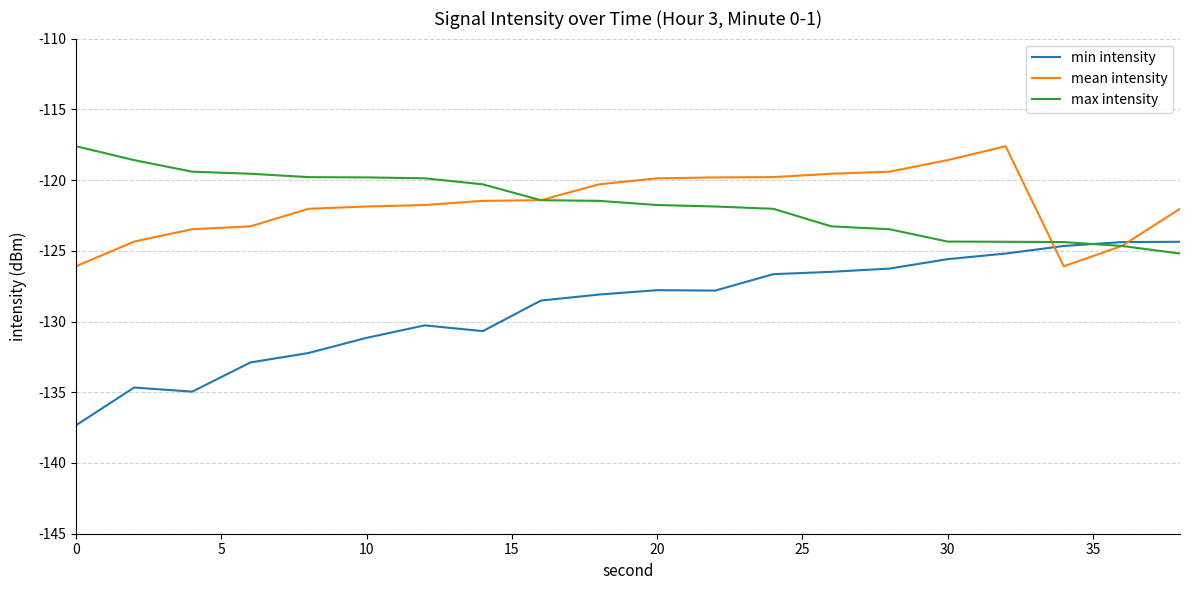

Which series has the largest range (max minus min)?

min intensity